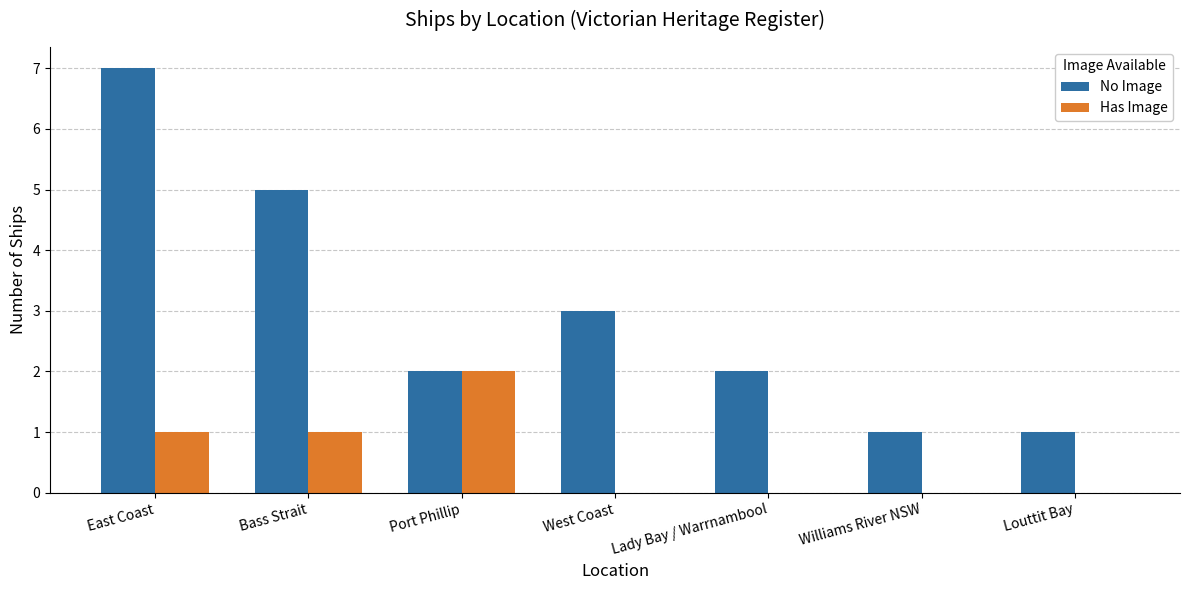

Reading left to right, extract all data points from this chart.

No Image: East Coast=7	Bass Strait=5	Port Phillip=2	West Coast=3	Lady Bay / Warrnambool=2	Williams River NSW=1	Louttit Bay=1
Has Image: East Coast=1	Bass Strait=1	Port Phillip=2	West Coast=0	Lady Bay / Warrnambool=0	Williams River NSW=0	Louttit Bay=0